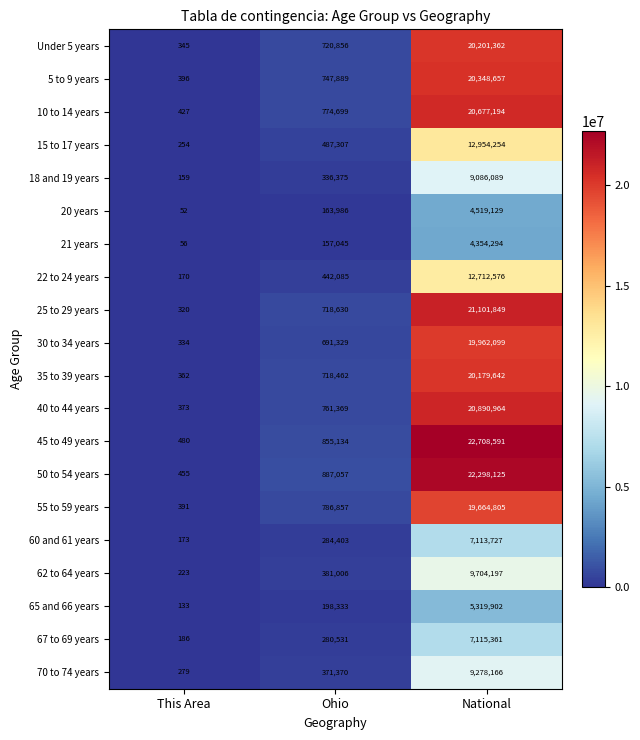

Is it true that 60 and 61 years equals 272 at This Area?

False